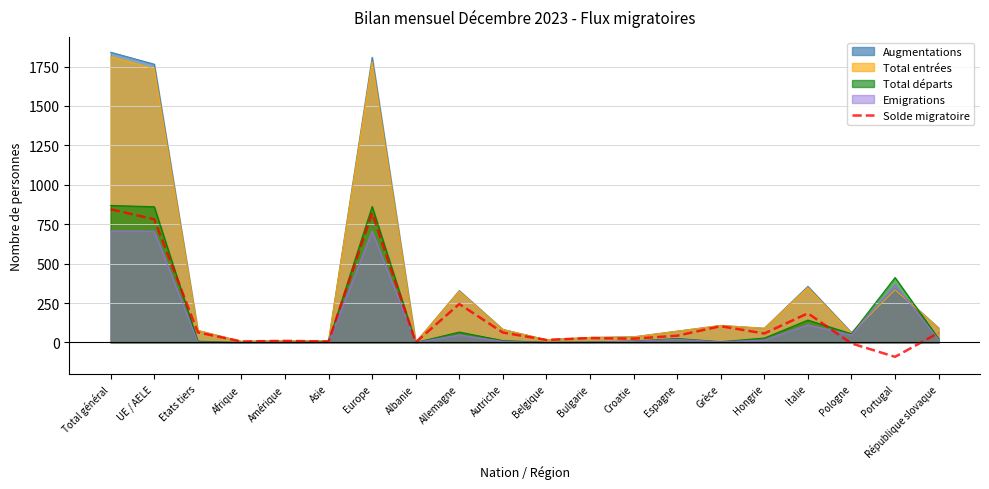

What is the greatest value displayed?

1841